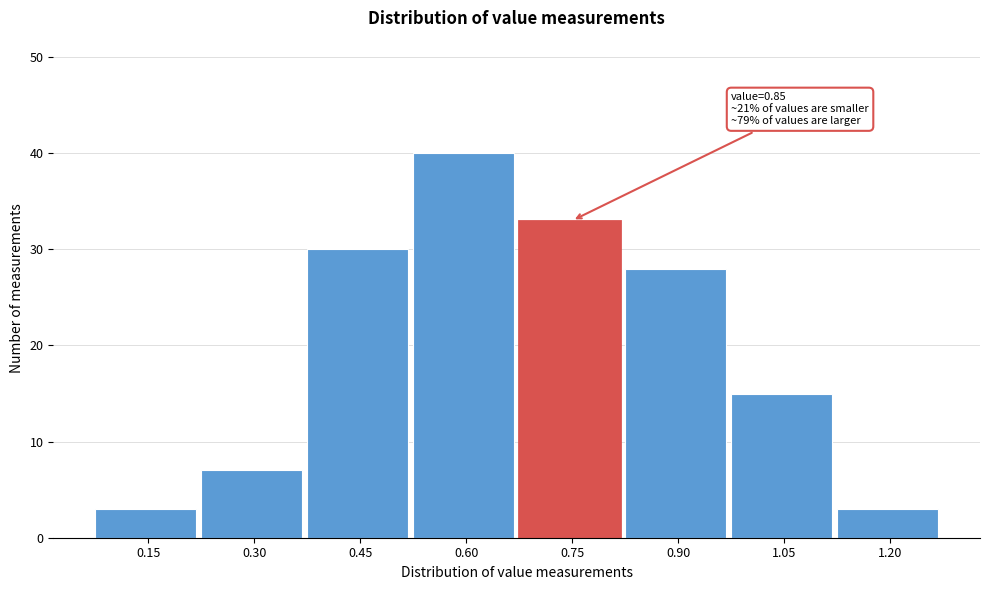

Reading left to right, extract all data points from this chart.

0.15=3	0.30=7	0.45=30	0.60=40	0.75=33	0.90=28	1.05=15	1.20=3